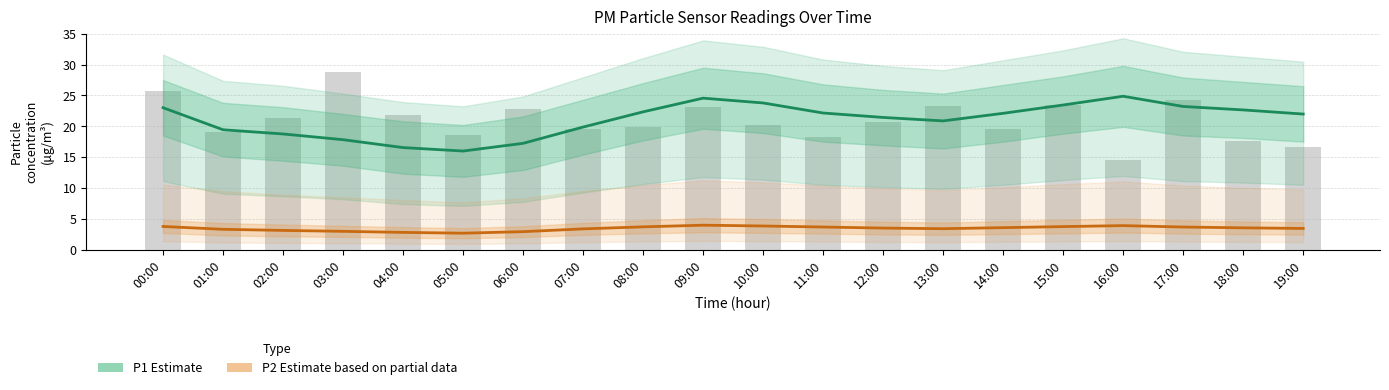

What is the label of the 8th bar from the right?

12:00